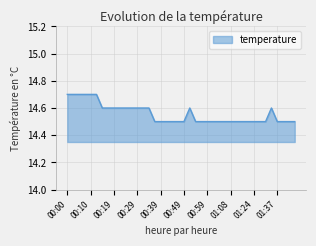

What is the smallest value displayed?

14.5